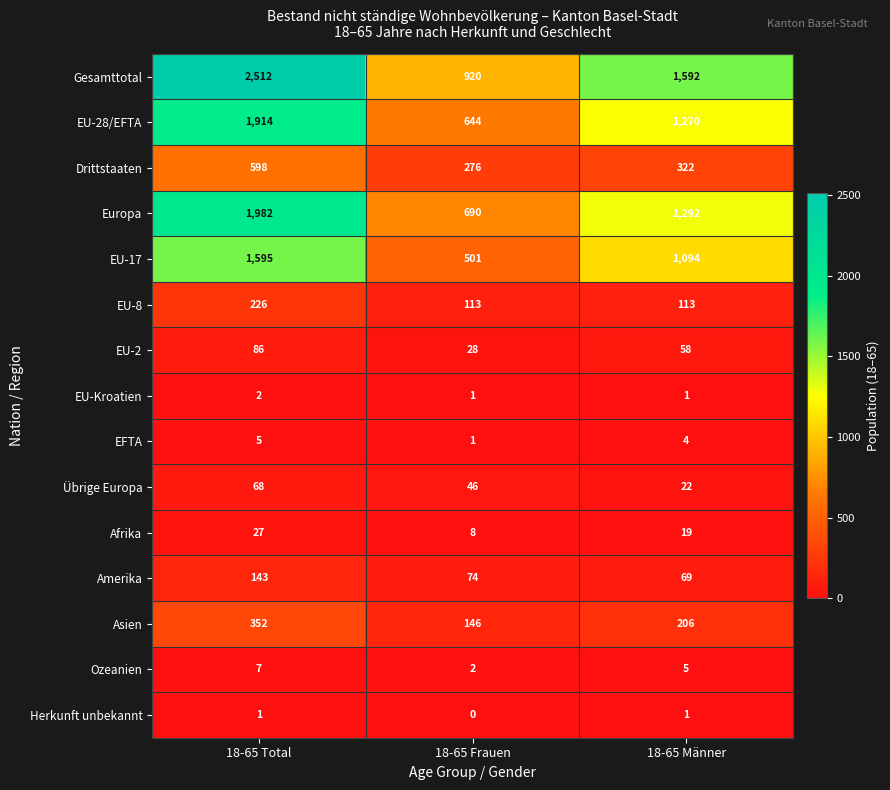

What is the total value across all series at 18-65 Total?

9518